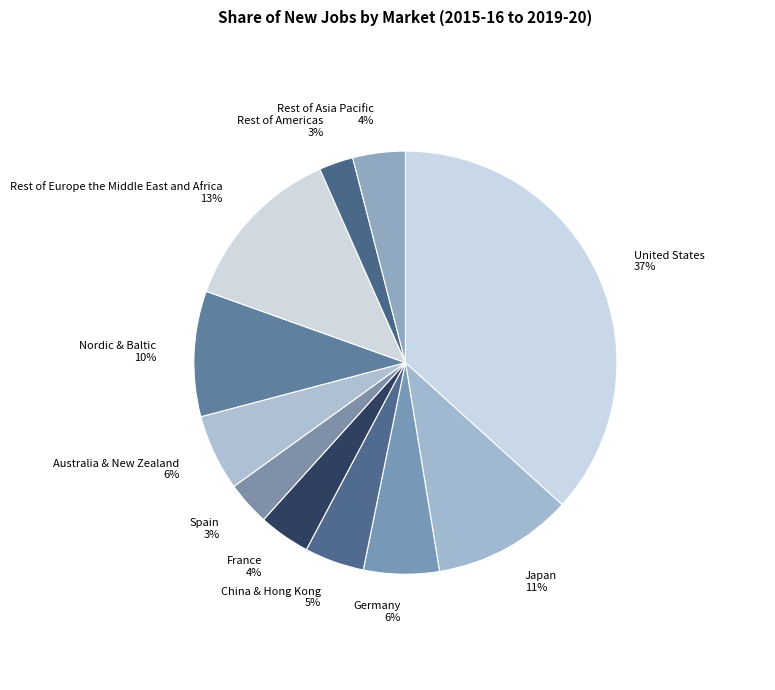

Is there any slice that represents more than half of the pie?

No